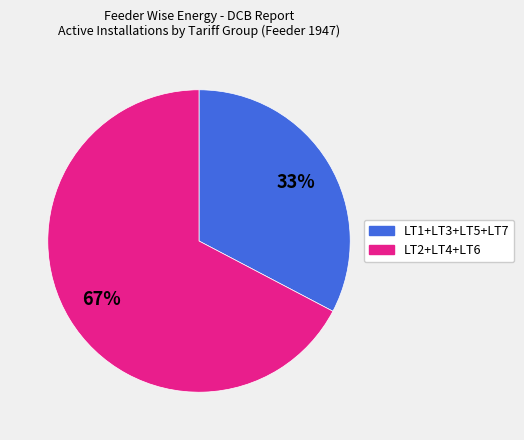

Is there a majority slice in this chart?

Yes